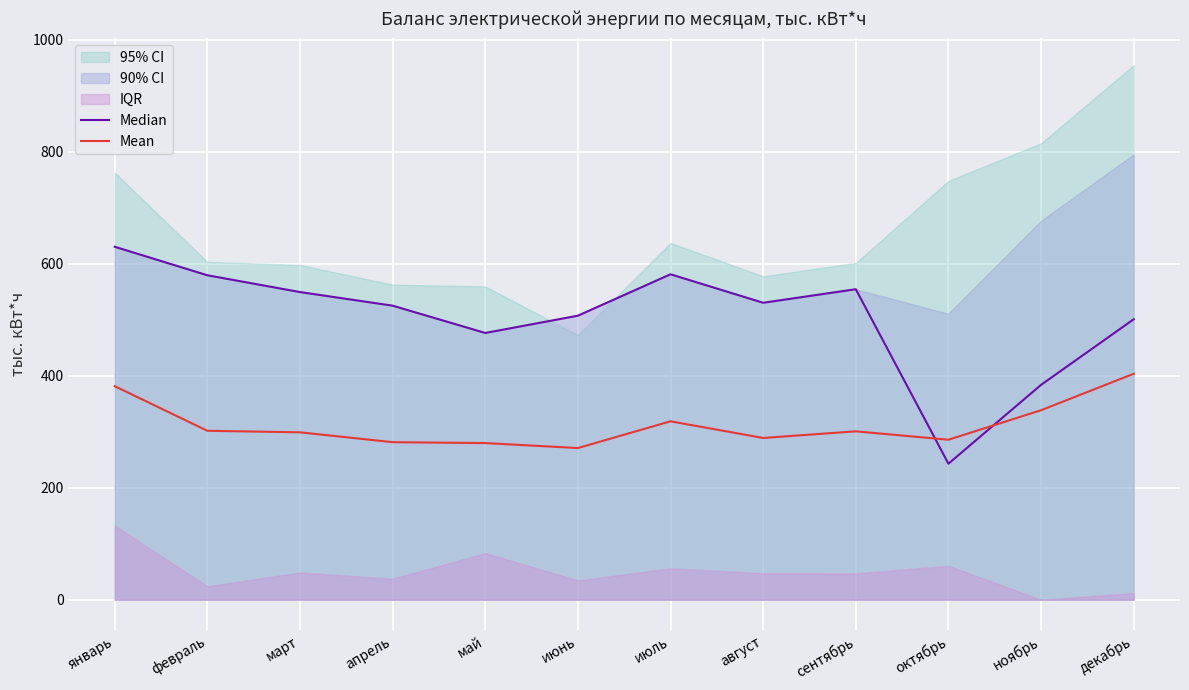

How many data points does each series have?

12